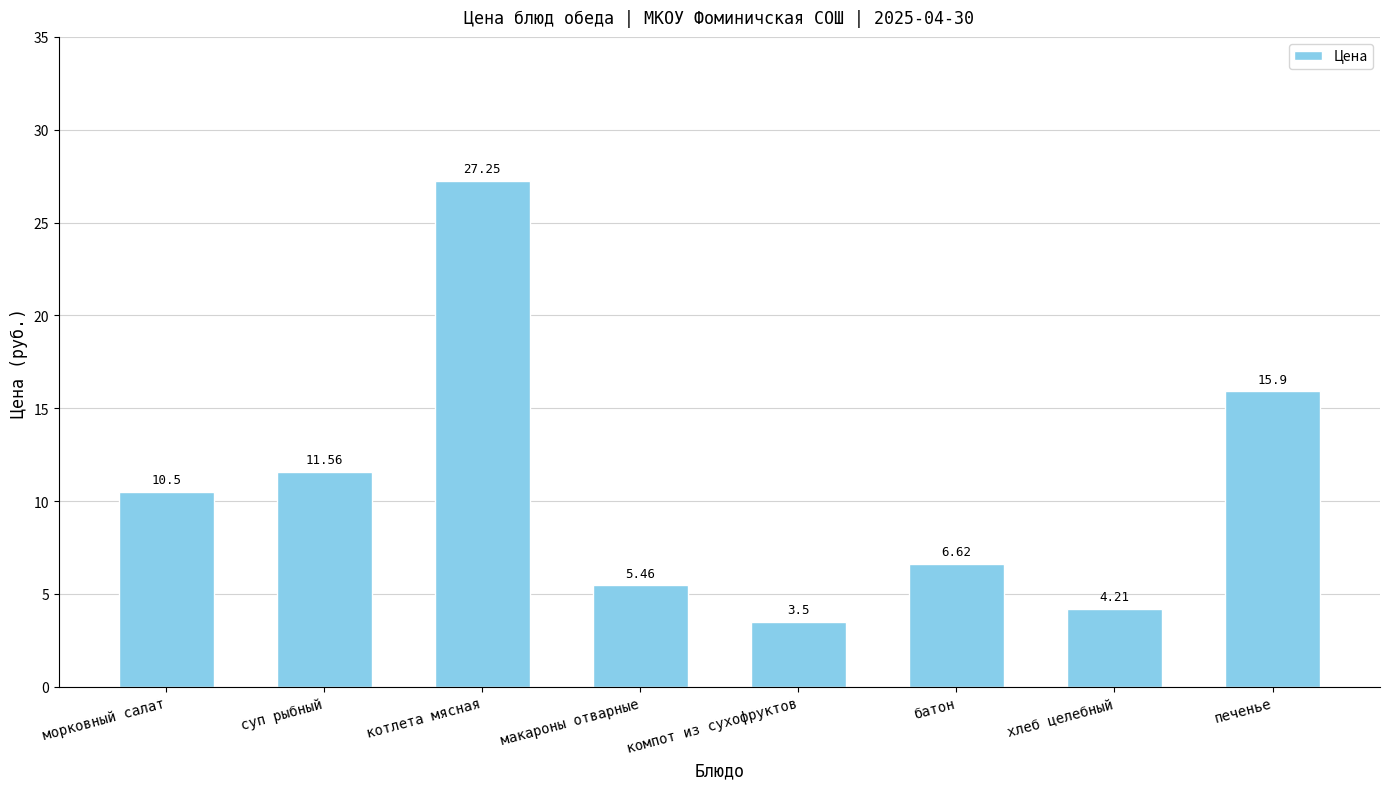

What position from the right is печенье?

1